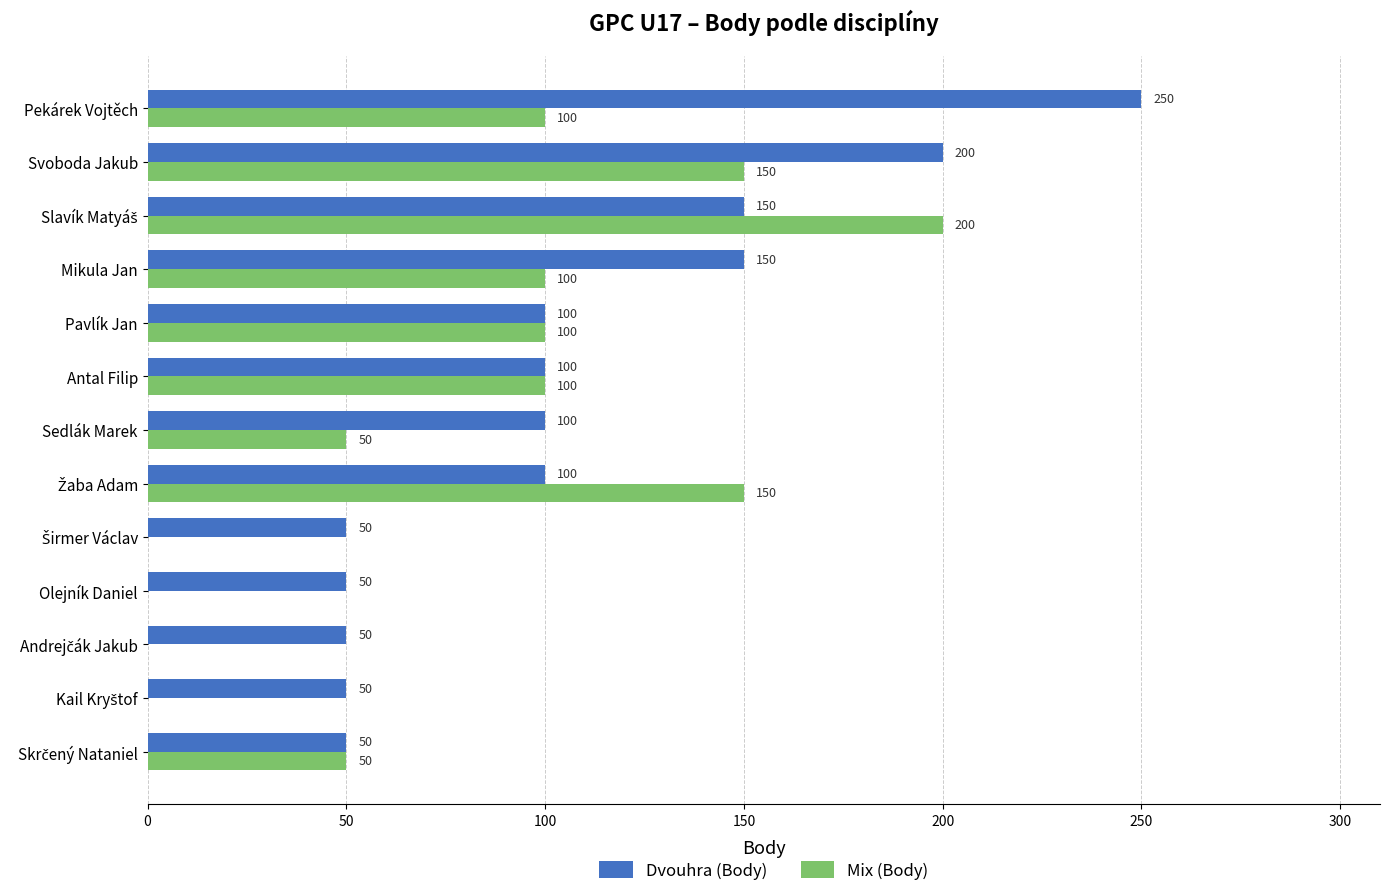

Count the number of categories in the chart.

13